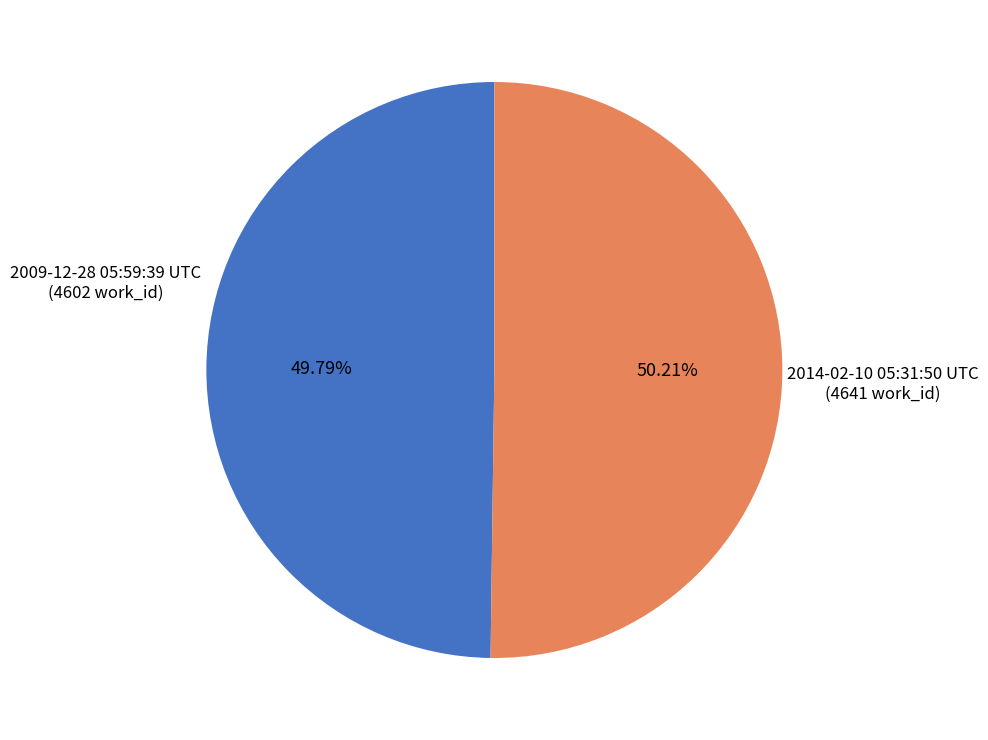

To the nearest percent, what is the combined percentage of 2009-12-28 05:59:39 UTC and 2014-02-10 05:31:50 UTC?

100%